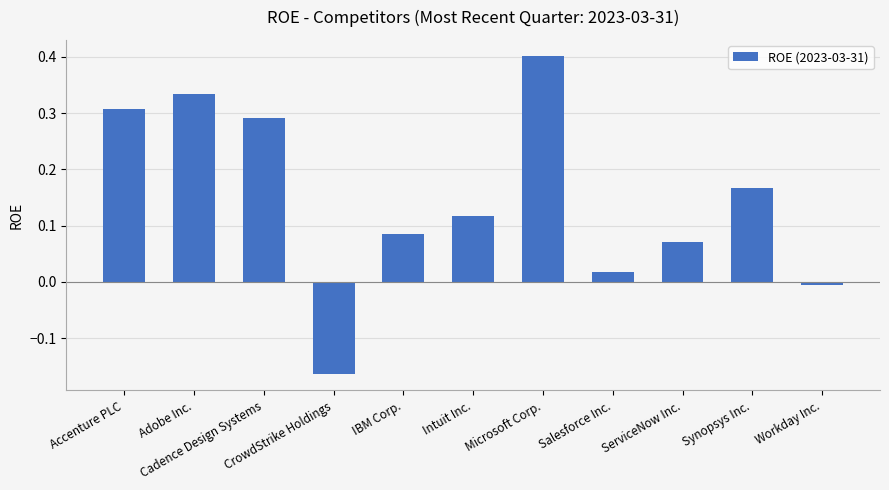

What is the label of the 6th bar from the right?

Intuit Inc.